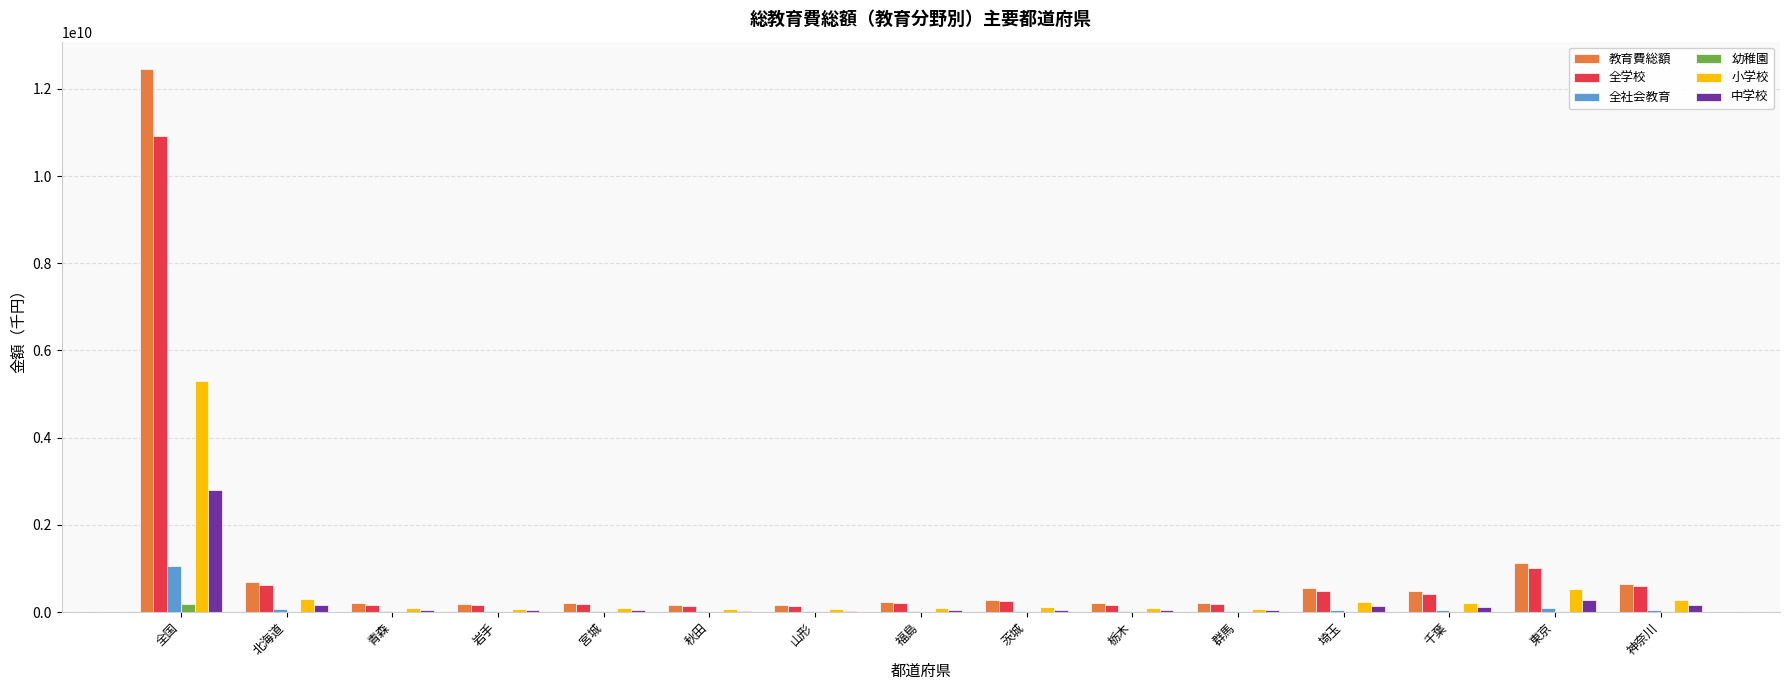

At which label does 中学校 reach its peak?

全国